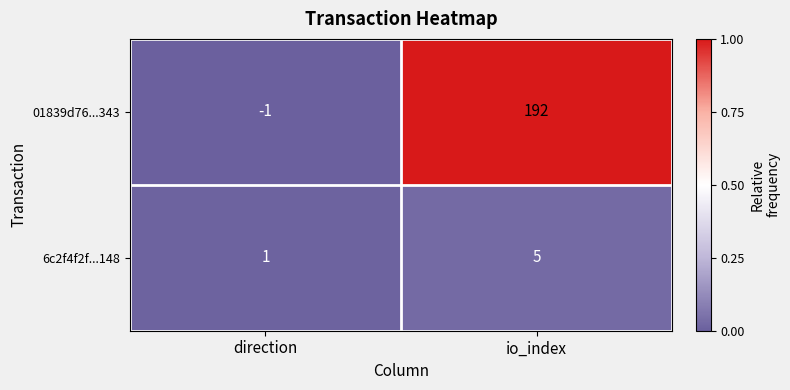

Which series has the largest range (max minus min)?

01839d76...343